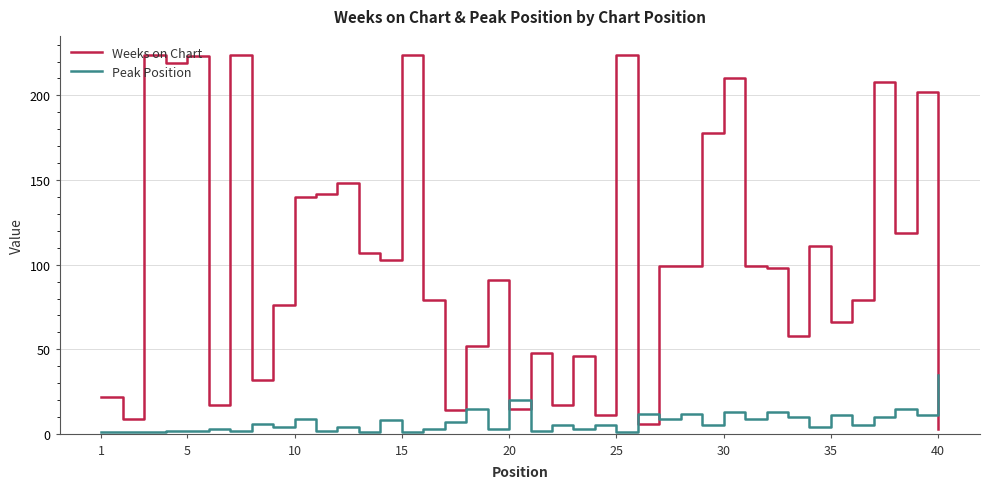

What is the highest value of the Peak Position series?

35